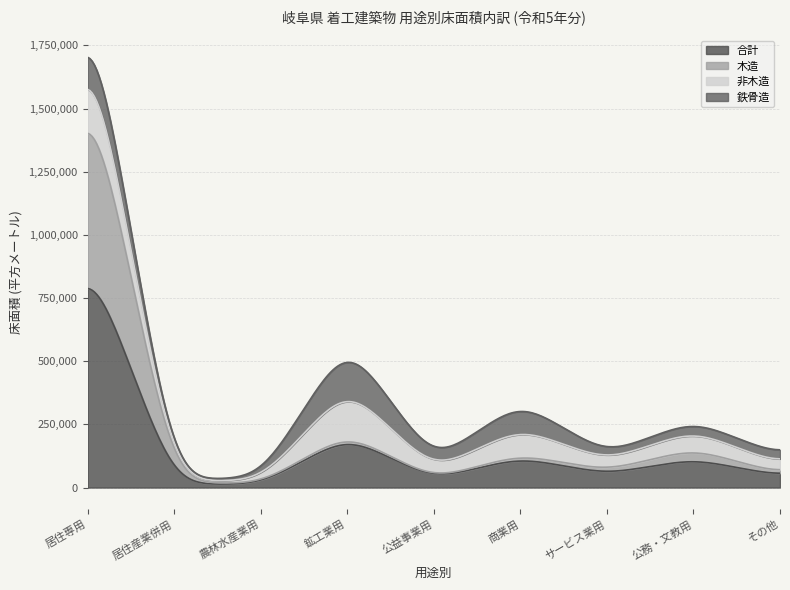

True or false: 非木造 has a value of 205195 at 居住専用.

True